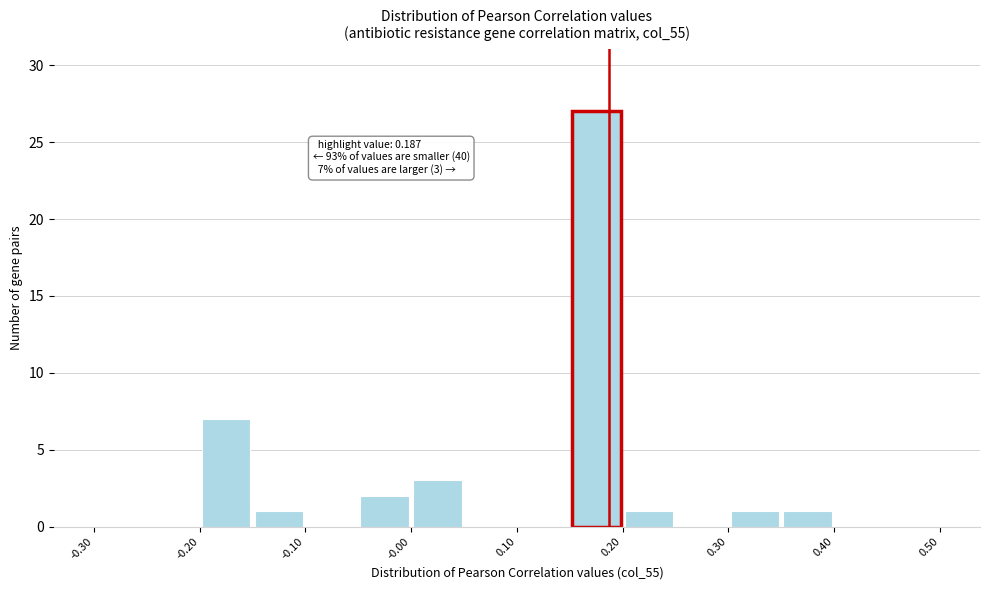

Which range on the x-axis has the tallest bar?

0.15 to 0.20